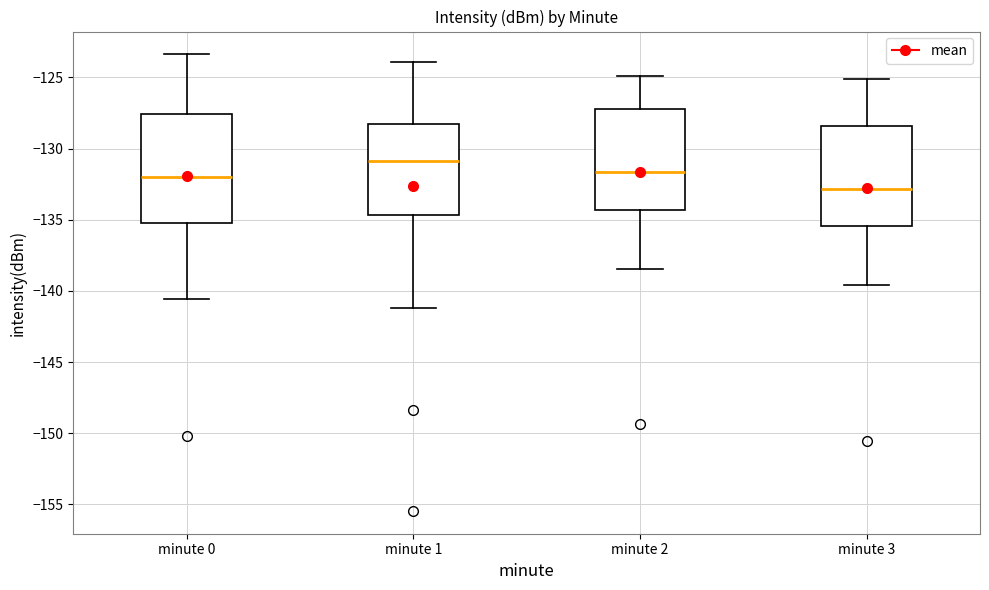

Reading left to right, read every box against the y-axis: the position of its median line, the range the box covers, and the ends of its whiskers. The values are not printed on the chart, so give them approximately, as read against the axis.

minute 0: median -132.0, box -135.0 to -127.5, whiskers -140.5 to -123.5
minute 1: median -131.0, box -134.5 to -128.5, whiskers -141.0 to -124.0
minute 2: median -131.5, box -134.5 to -127.0, whiskers -138.5 to -125.0
minute 3: median -133.0, box -135.5 to -128.5, whiskers -139.5 to -125.0